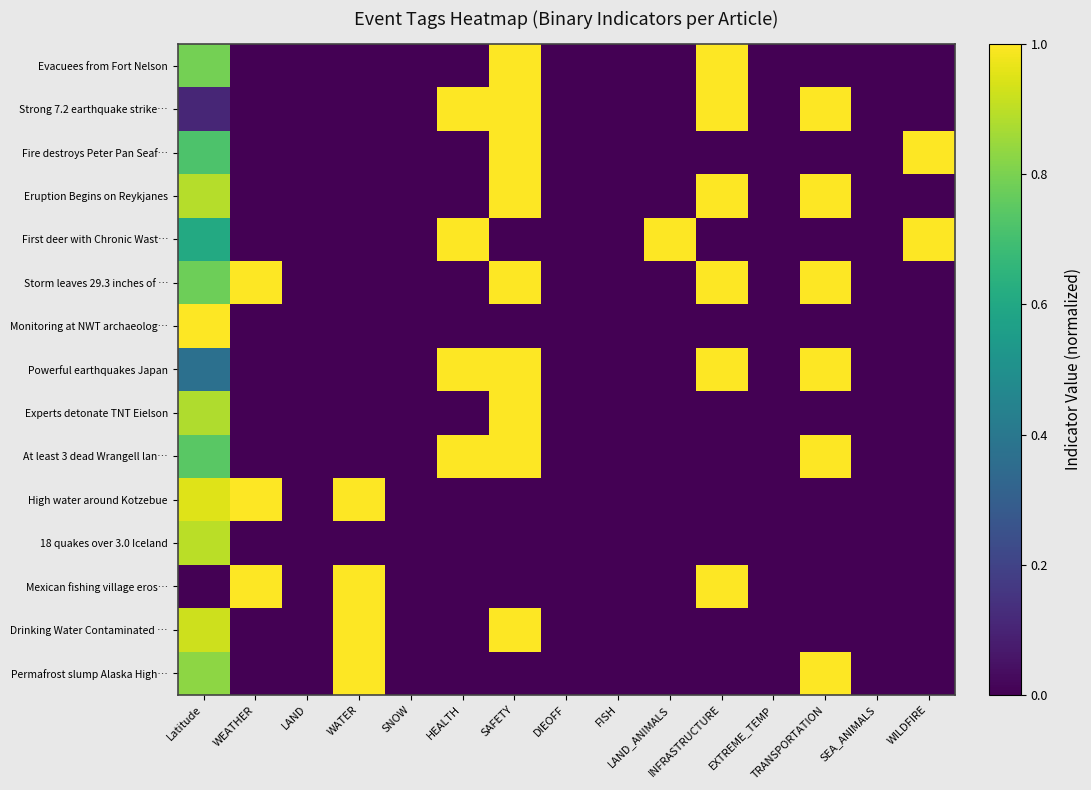

Reading left to right, transcribe all the data shown in this chart.

Evacuees from Fort Nelson: Latitude=0.8	WEATHER=0.0	LAND=0.0	WATER=0.0	SNOW=0.0	HEALTH=0.0	SAFETY=1.0	DIEOFF=0.0	FISH=0.0	LAND_ANIMALS=0.0	INFRASTRUCTURE=1.0	EXTREME_TEMP=0.0	TRANSPORTATION=0.0	SEA_ANIMALS=0.0	WILDFIRE=0.0
Strong 7.2 earthquake strike…: Latitude=0.1	WEATHER=0.0	LAND=0.0	WATER=0.0	SNOW=0.0	HEALTH=1.0	SAFETY=1.0	DIEOFF=0.0	FISH=0.0	LAND_ANIMALS=0.0	INFRASTRUCTURE=1.0	EXTREME_TEMP=0.0	TRANSPORTATION=1.0	SEA_ANIMALS=0.0	WILDFIRE=0.0
Fire destroys Peter Pan Seaf…: Latitude=0.7	WEATHER=0.0	LAND=0.0	WATER=0.0	SNOW=0.0	HEALTH=0.0	SAFETY=1.0	DIEOFF=0.0	FISH=0.0	LAND_ANIMALS=0.0	INFRASTRUCTURE=0.0	EXTREME_TEMP=0.0	TRANSPORTATION=0.0	SEA_ANIMALS=0.0	WILDFIRE=1.0
Eruption Begins on Reykjanes: Latitude=0.9	WEATHER=0.0	LAND=0.0	WATER=0.0	SNOW=0.0	HEALTH=0.0	SAFETY=1.0	DIEOFF=0.0	FISH=0.0	LAND_ANIMALS=0.0	INFRASTRUCTURE=1.0	EXTREME_TEMP=0.0	TRANSPORTATION=1.0	SEA_ANIMALS=0.0	WILDFIRE=0.0
First deer with Chronic Wast…: Latitude=0.6	WEATHER=0.0	LAND=0.0	WATER=0.0	SNOW=0.0	HEALTH=1.0	SAFETY=0.0	DIEOFF=0.0	FISH=0.0	LAND_ANIMALS=1.0	INFRASTRUCTURE=0.0	EXTREME_TEMP=0.0	TRANSPORTATION=0.0	SEA_ANIMALS=0.0	WILDFIRE=1.0
Storm leaves 29.3 inches of …: Latitude=0.8	WEATHER=1.0	LAND=0.0	WATER=0.0	SNOW=0.0	HEALTH=0.0	SAFETY=1.0	DIEOFF=0.0	FISH=0.0	LAND_ANIMALS=0.0	INFRASTRUCTURE=1.0	EXTREME_TEMP=0.0	TRANSPORTATION=1.0	SEA_ANIMALS=0.0	WILDFIRE=0.0
Monitoring at NWT archaeolog…: Latitude=1.0	WEATHER=0.0	LAND=0.0	WATER=0.0	SNOW=0.0	HEALTH=0.0	SAFETY=0.0	DIEOFF=0.0	FISH=0.0	LAND_ANIMALS=0.0	INFRASTRUCTURE=0.0	EXTREME_TEMP=0.0	TRANSPORTATION=0.0	SEA_ANIMALS=0.0	WILDFIRE=0.0
Powerful earthquakes Japan: Latitude=0.4	WEATHER=0.0	LAND=0.0	WATER=0.0	SNOW=0.0	HEALTH=1.0	SAFETY=1.0	DIEOFF=0.0	FISH=0.0	LAND_ANIMALS=0.0	INFRASTRUCTURE=1.0	EXTREME_TEMP=0.0	TRANSPORTATION=1.0	SEA_ANIMALS=0.0	WILDFIRE=0.0
Experts detonate TNT Eielson: Latitude=0.9	WEATHER=0.0	LAND=0.0	WATER=0.0	SNOW=0.0	HEALTH=0.0	SAFETY=1.0	DIEOFF=0.0	FISH=0.0	LAND_ANIMALS=0.0	INFRASTRUCTURE=0.0	EXTREME_TEMP=0.0	TRANSPORTATION=0.0	SEA_ANIMALS=0.0	WILDFIRE=0.0
At least 3 dead Wrangell lan…: Latitude=0.7	WEATHER=0.0	LAND=0.0	WATER=0.0	SNOW=0.0	HEALTH=1.0	SAFETY=1.0	DIEOFF=0.0	FISH=0.0	LAND_ANIMALS=0.0	INFRASTRUCTURE=0.0	EXTREME_TEMP=0.0	TRANSPORTATION=1.0	SEA_ANIMALS=0.0	WILDFIRE=0.0
High water around Kotzebue: Latitude=0.9	WEATHER=1.0	LAND=0.0	WATER=1.0	SNOW=0.0	HEALTH=0.0	SAFETY=0.0	DIEOFF=0.0	FISH=0.0	LAND_ANIMALS=0.0	INFRASTRUCTURE=0.0	EXTREME_TEMP=0.0	TRANSPORTATION=0.0	SEA_ANIMALS=0.0	WILDFIRE=0.0
18 quakes over 3.0 Iceland: Latitude=0.9	WEATHER=0.0	LAND=0.0	WATER=0.0	SNOW=0.0	HEALTH=0.0	SAFETY=0.0	DIEOFF=0.0	FISH=0.0	LAND_ANIMALS=0.0	INFRASTRUCTURE=0.0	EXTREME_TEMP=0.0	TRANSPORTATION=0.0	SEA_ANIMALS=0.0	WILDFIRE=0.0
Mexican fishing village eros…: Latitude=0.0	WEATHER=1.0	LAND=0.0	WATER=1.0	SNOW=0.0	HEALTH=0.0	SAFETY=0.0	DIEOFF=0.0	FISH=0.0	LAND_ANIMALS=0.0	INFRASTRUCTURE=1.0	EXTREME_TEMP=0.0	TRANSPORTATION=0.0	SEA_ANIMALS=0.0	WILDFIRE=0.0
Drinking Water Contaminated …: Latitude=0.9	WEATHER=0.0	LAND=0.0	WATER=1.0	SNOW=0.0	HEALTH=0.0	SAFETY=1.0	DIEOFF=0.0	FISH=0.0	LAND_ANIMALS=0.0	INFRASTRUCTURE=0.0	EXTREME_TEMP=0.0	TRANSPORTATION=0.0	SEA_ANIMALS=0.0	WILDFIRE=0.0
Permafrost slump Alaska High…: Latitude=0.8	WEATHER=0.0	LAND=0.0	WATER=1.0	SNOW=0.0	HEALTH=0.0	SAFETY=0.0	DIEOFF=0.0	FISH=0.0	LAND_ANIMALS=0.0	INFRASTRUCTURE=0.0	EXTREME_TEMP=0.0	TRANSPORTATION=1.0	SEA_ANIMALS=0.0	WILDFIRE=0.0